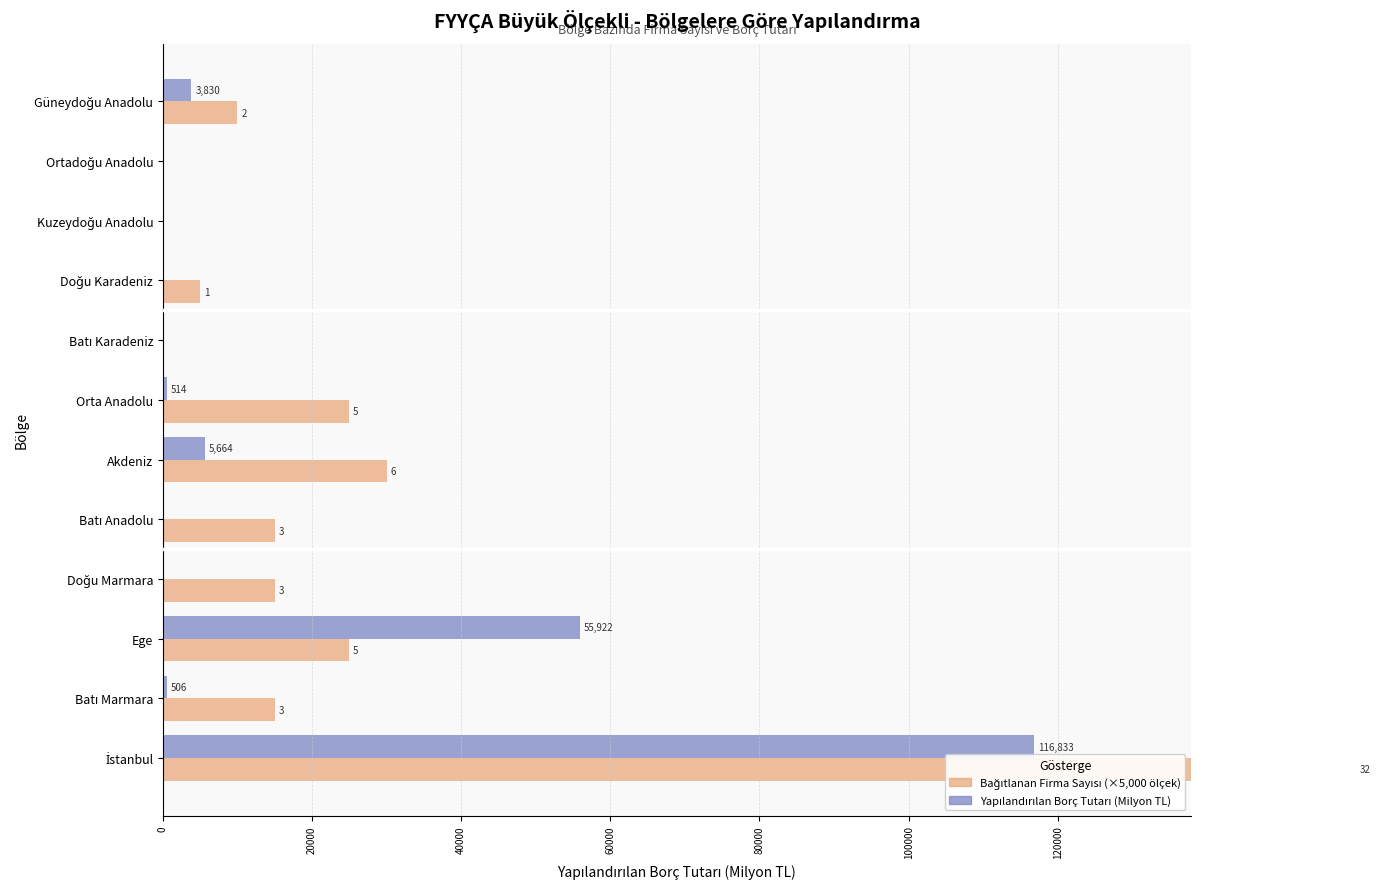

Between Batı Marmara and Doğu Karadeniz, which series saw the biggest shift?

Bağıtlanan Firma Sayısı (×5,000 ölçek)